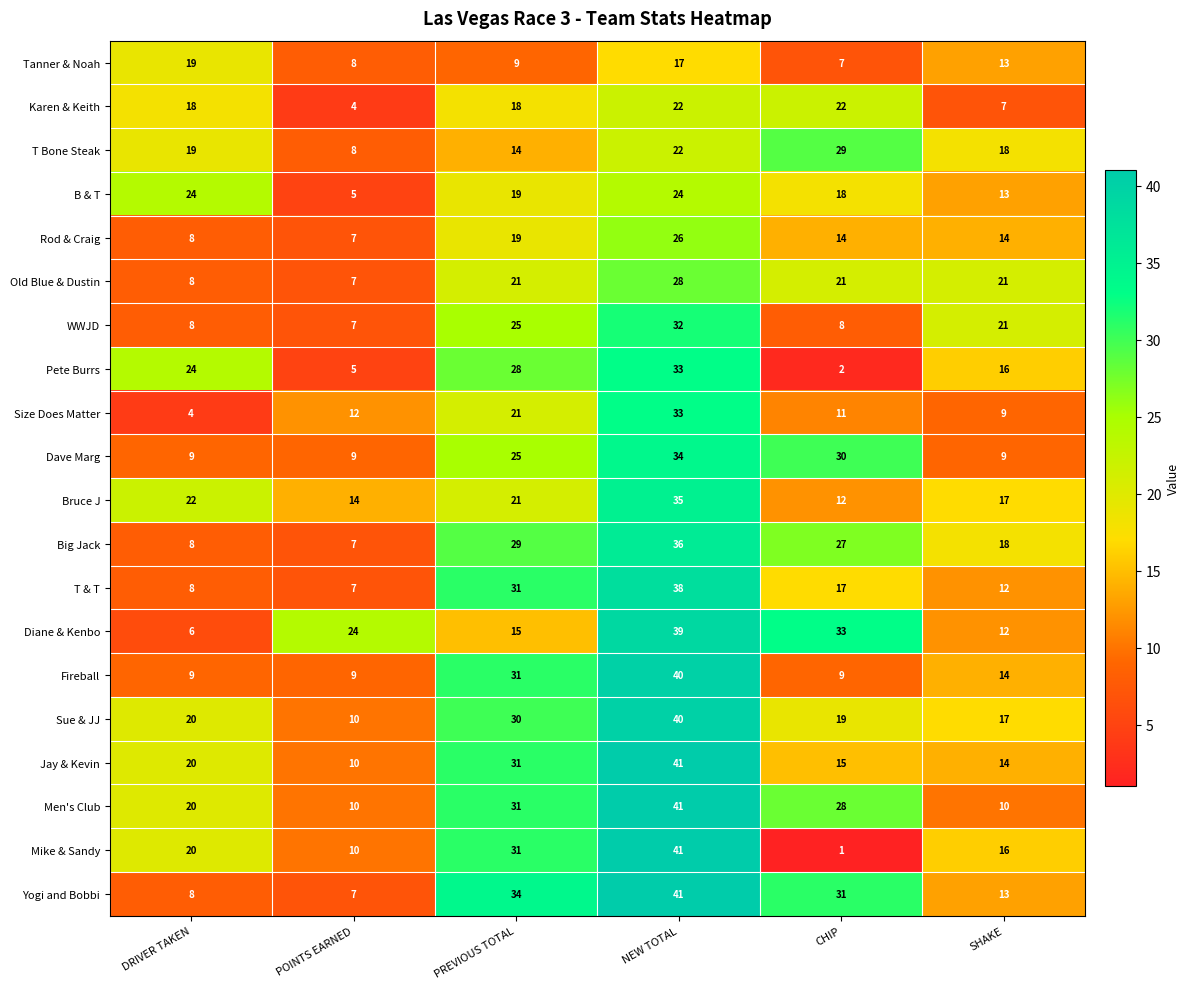

What is the difference between the Yogi and Bobbi values at PREVIOUS TOTAL and SHAKE?

21